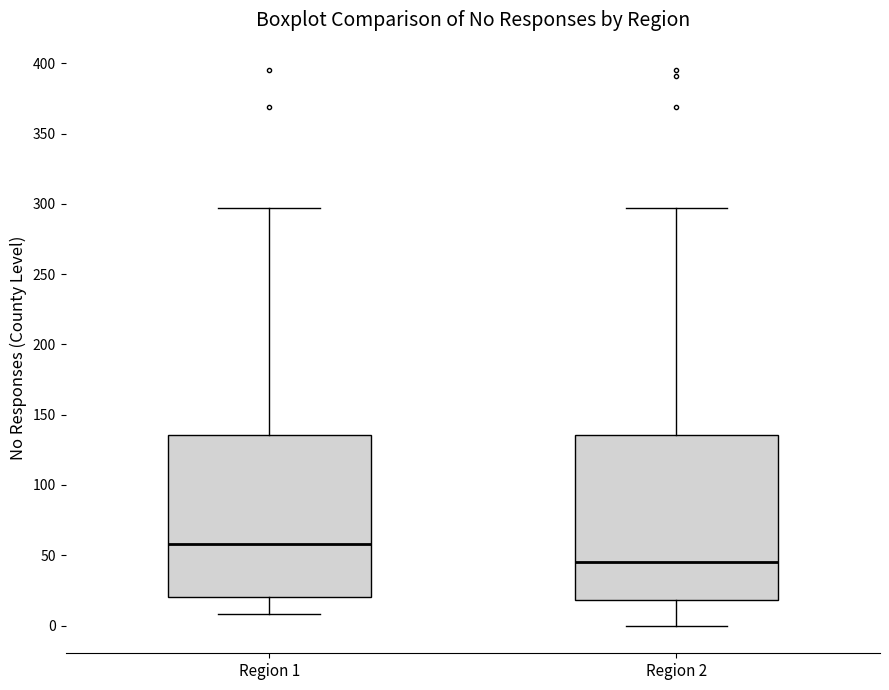

Where does the median line of the box for Region 2 sit on the y-axis? The values are not printed on the chart, so give them approximately, as read against the axis.

45